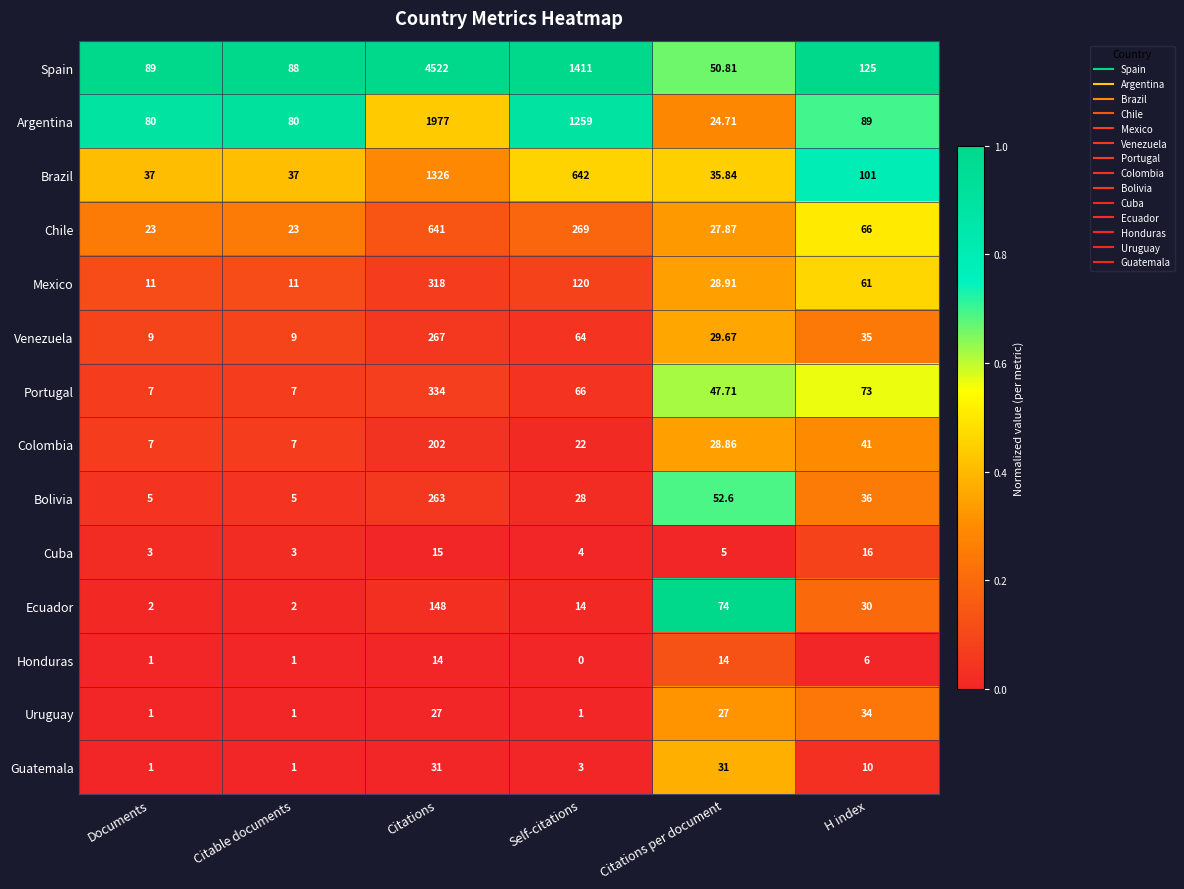

Which series changed the most between Documents and H index?

Portugal